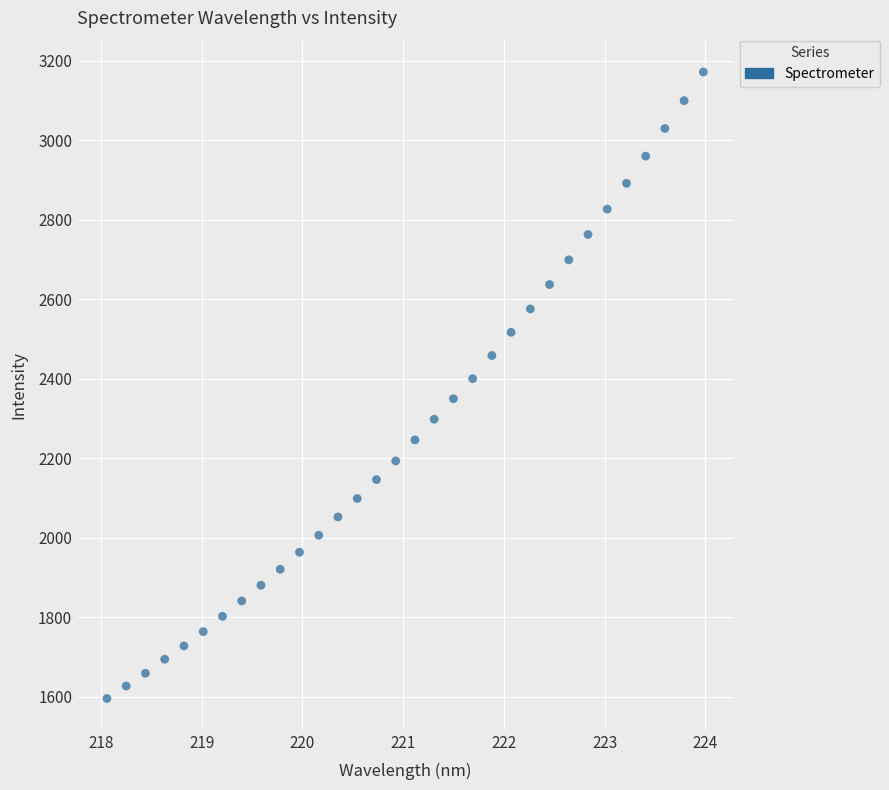

What is the range of X values (max minus min)?

5.9